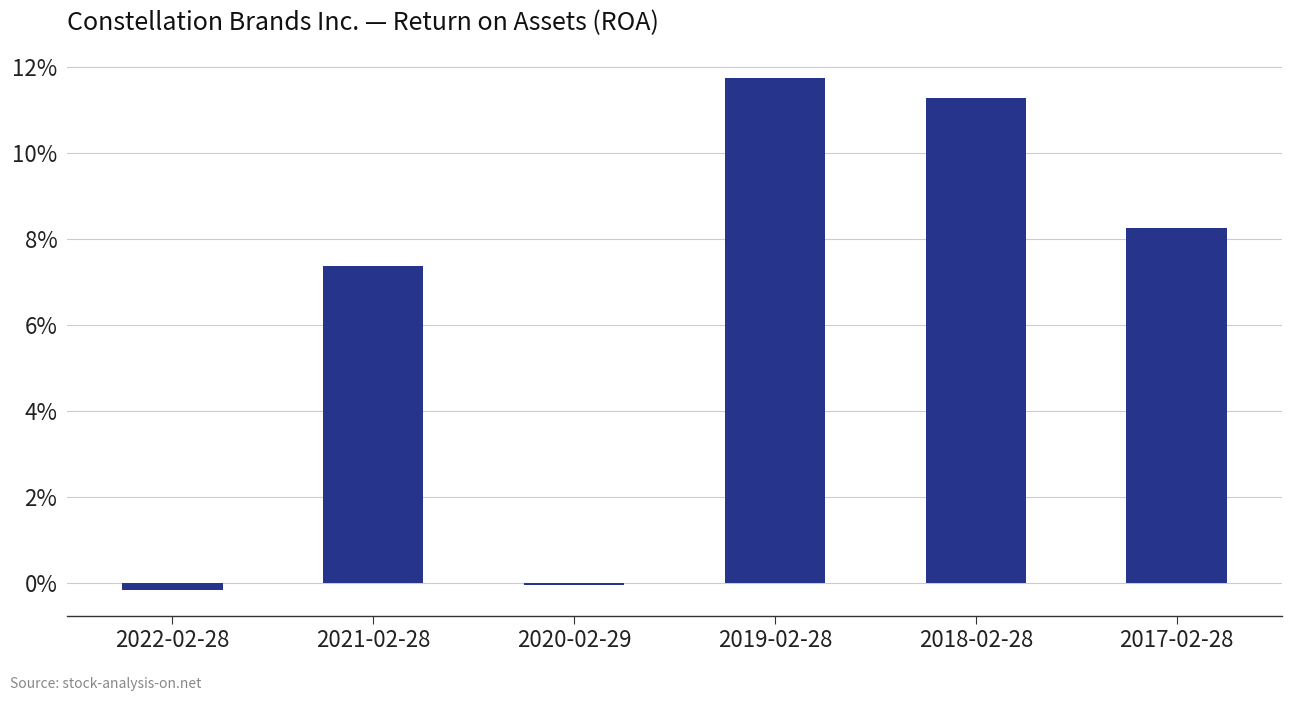

Reading left to right, list all the values displayed in this chart.

2022-02-28=-0.0	2021-02-28=0.1	2020-02-29=-0.0	2019-02-28=0.1	2018-02-28=0.1	2017-02-28=0.1